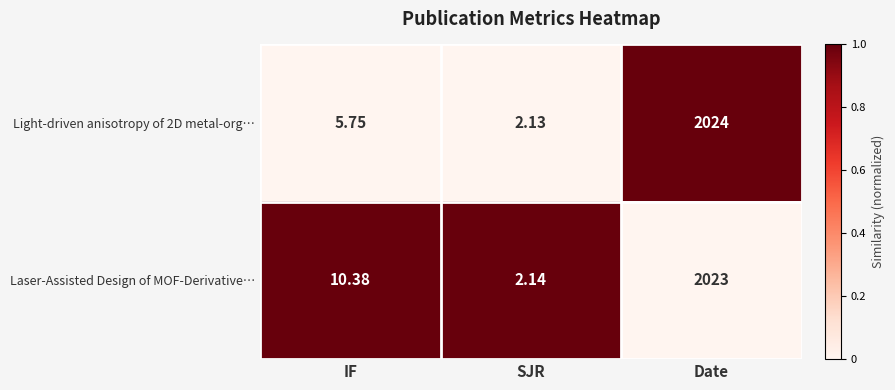

Which category has the lowest value across all series?

SJR